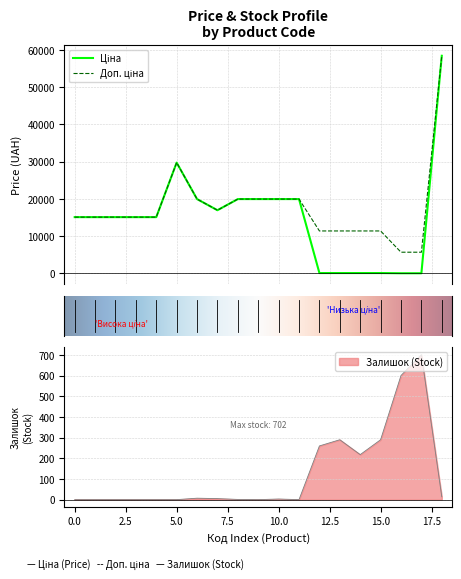

The value of Залишок (Stock) at 0.0 is -364. True or false?

False